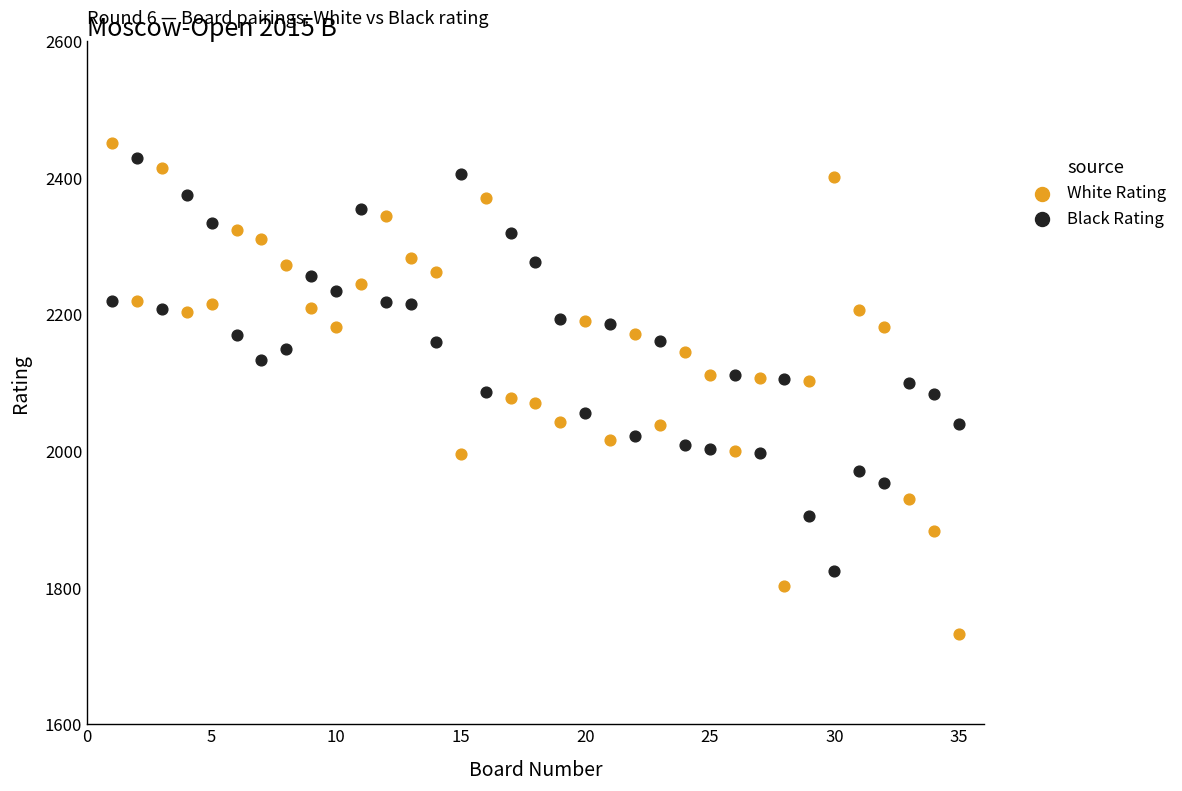

What is the X range (max minus min) for the scatter plot?

34